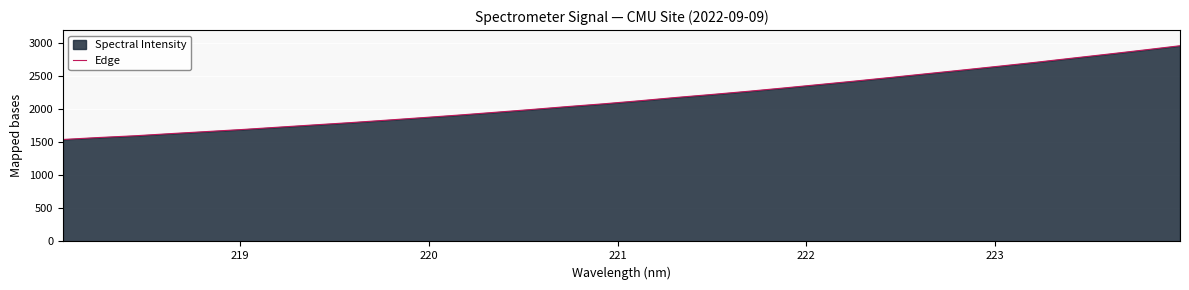

How many lines are shown in the chart?

1